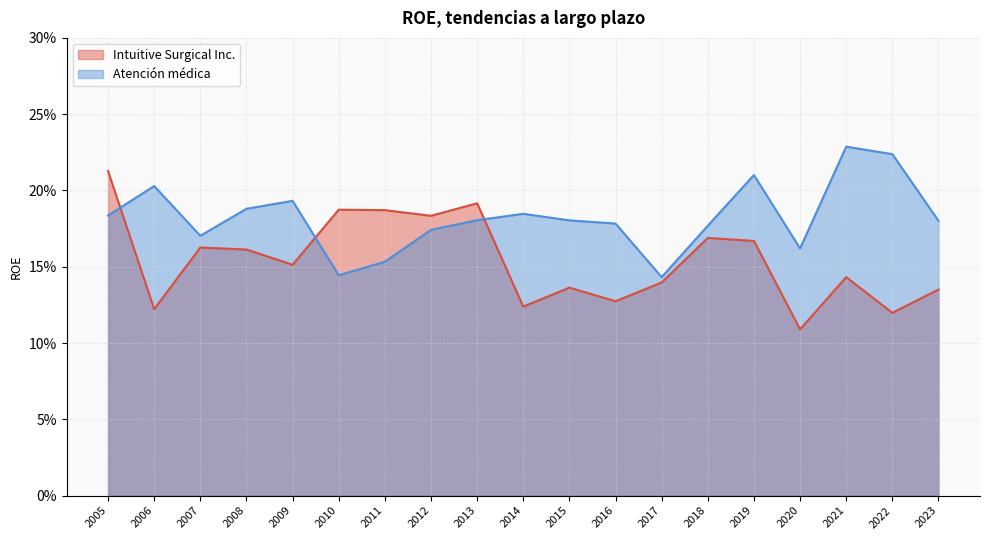

How many times do Intuitive Surgical Inc. and Atención médica cross each other?

3